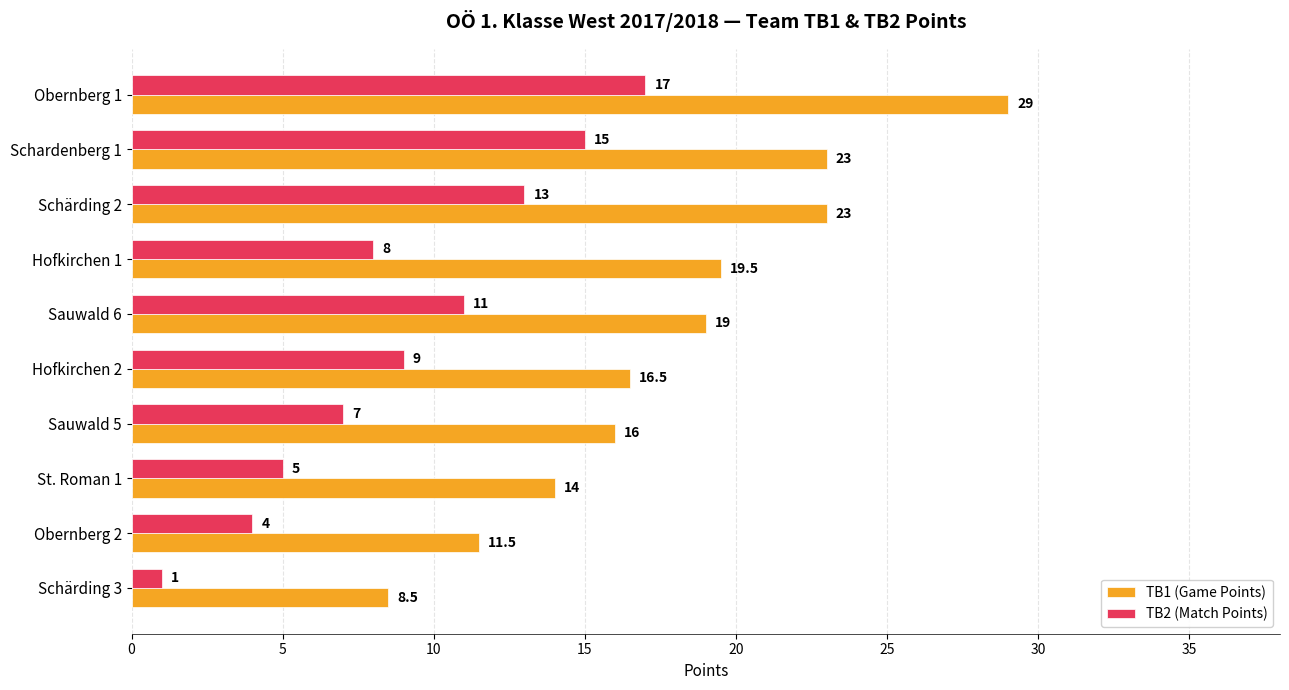

Rank the series by their maximum value, from lowest to highest.

TB2 (Match Points), TB1 (Game Points)